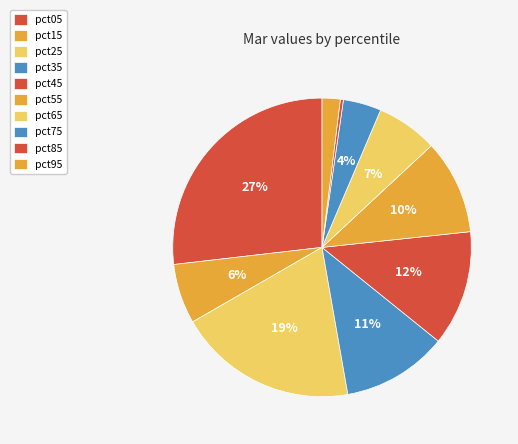

Combined, what portion of the pie is pct05 and pct25?

46.3%